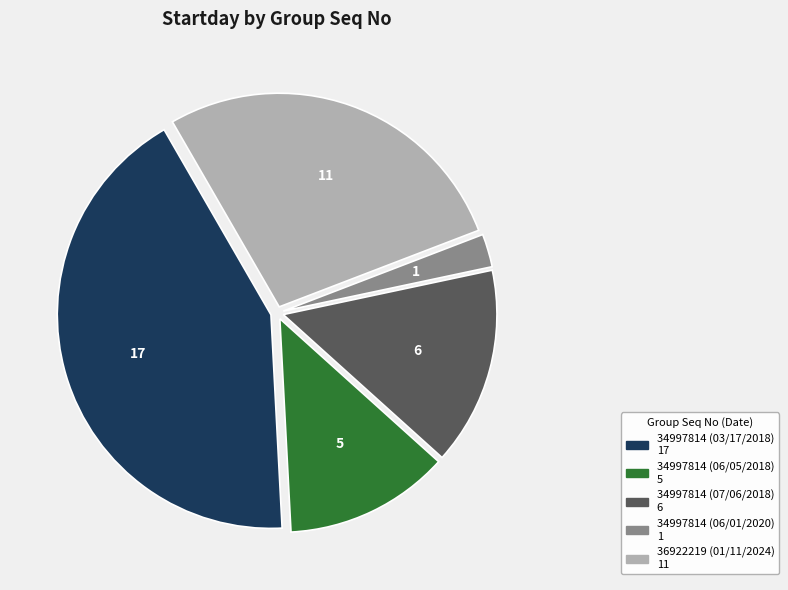

Do 34997814 (06/01/2020) and 34997814 (06/05/2018) together represent more than half of the pie?

No